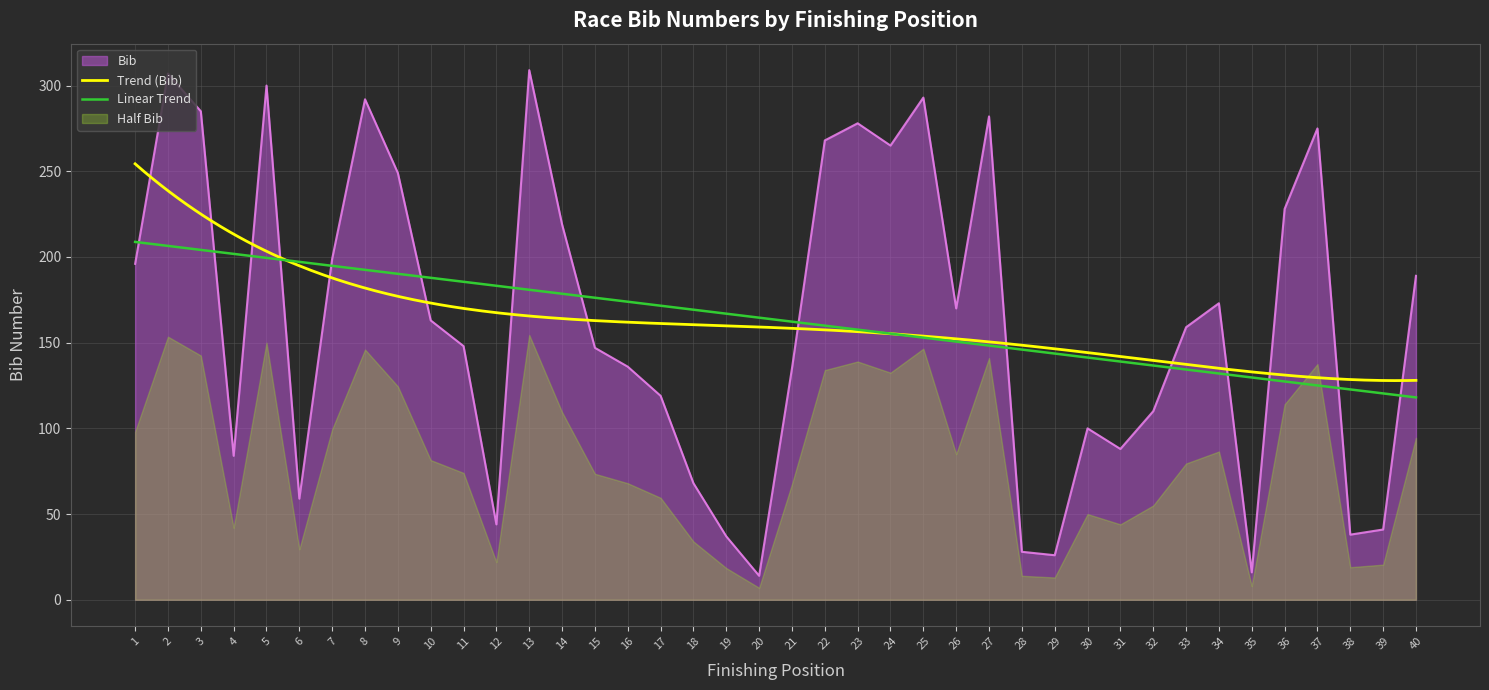

Is it true that the value at 5 is 300?

True